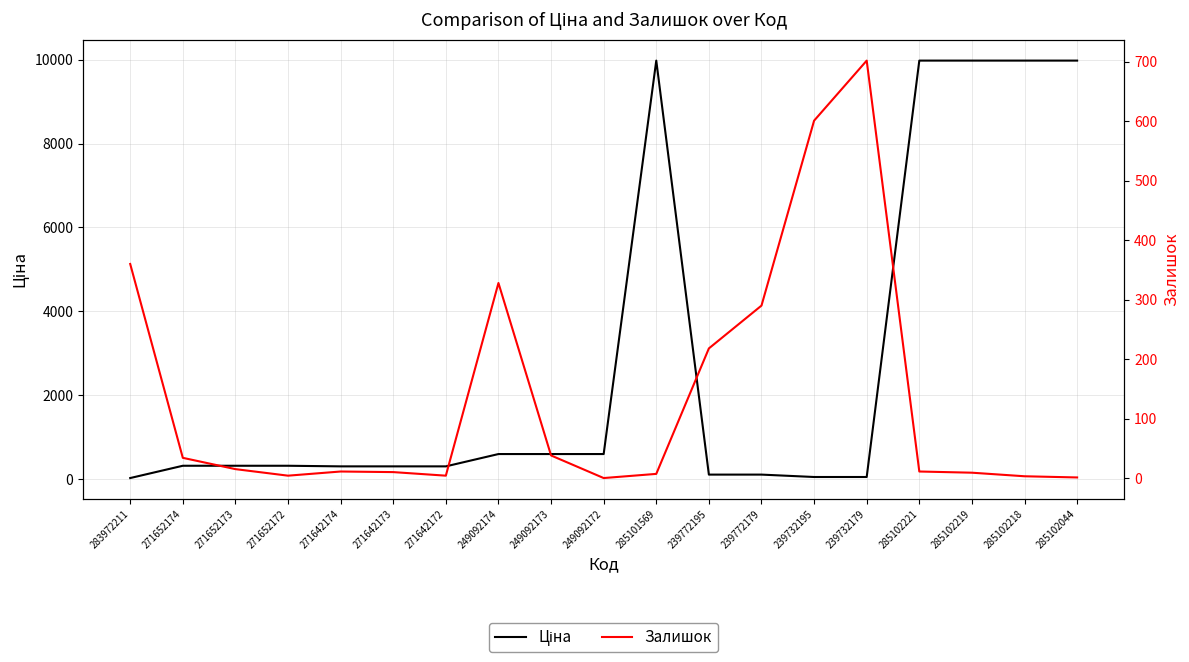

What is the average value of the Залишок series?

139.3